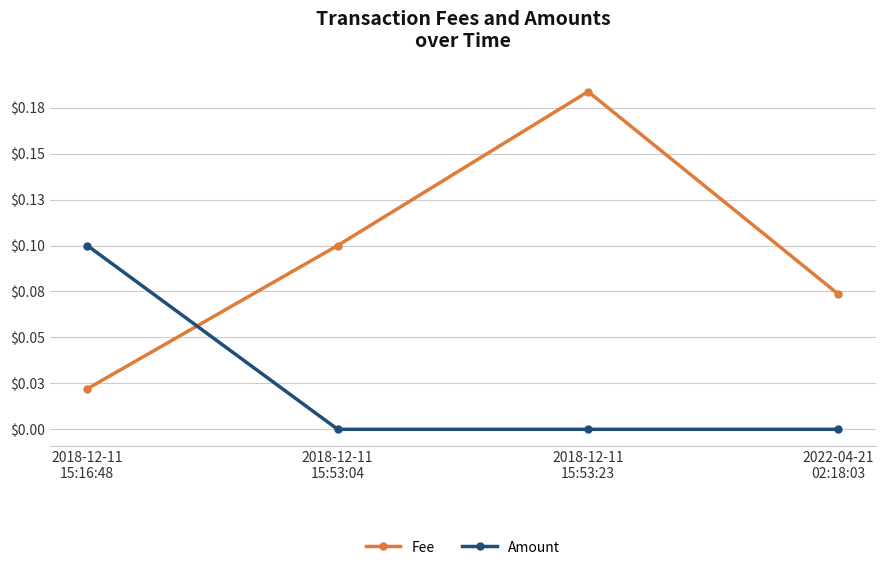

Where do Fee and Amount first cross each other?

2018-12-11
15:16:48 and 2018-12-11
15:53:04